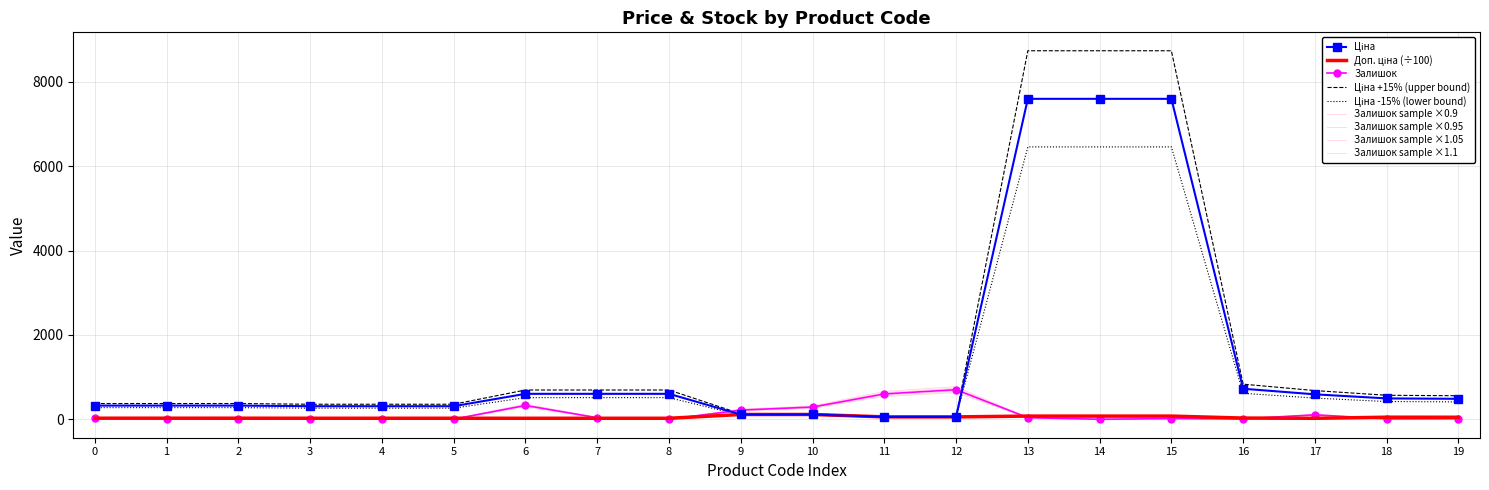

Does the chart have visible grid lines?

Yes